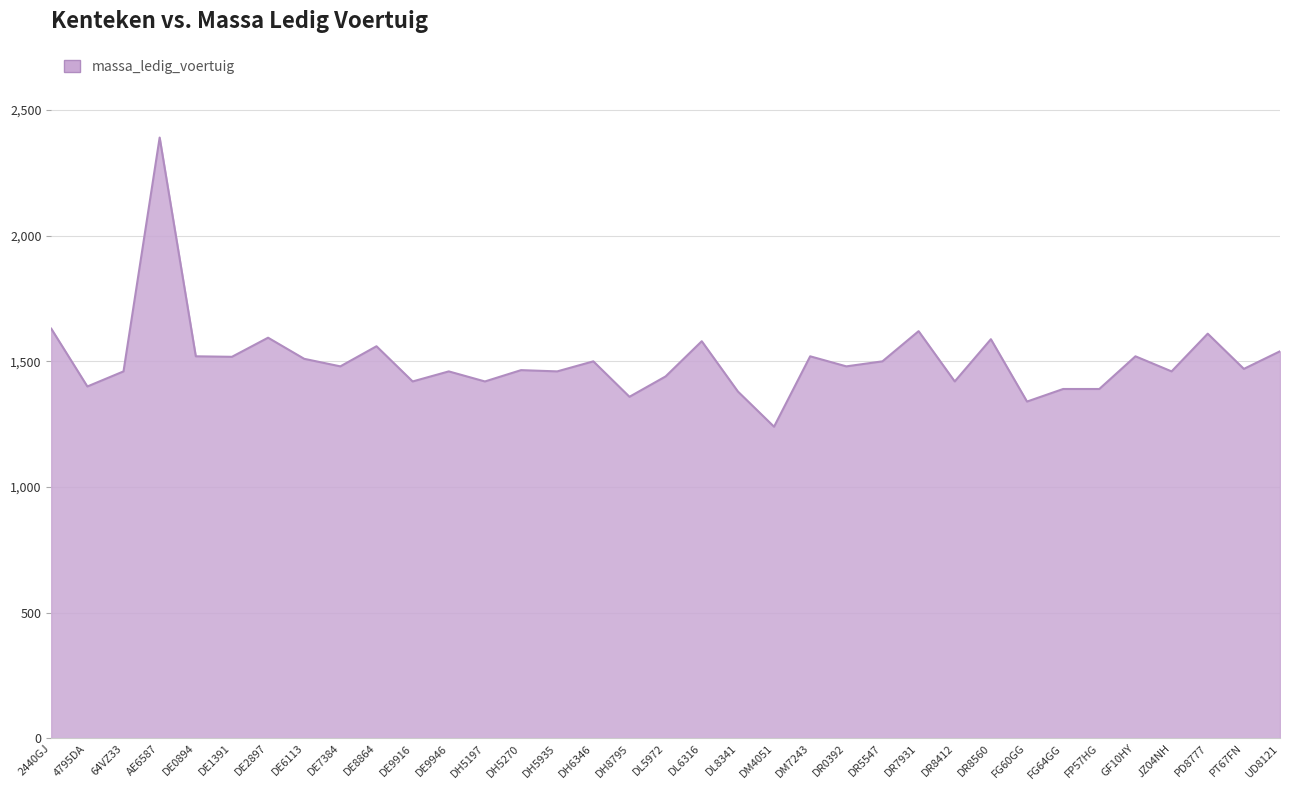

The value at DH5197 is 1420. True or false?

True